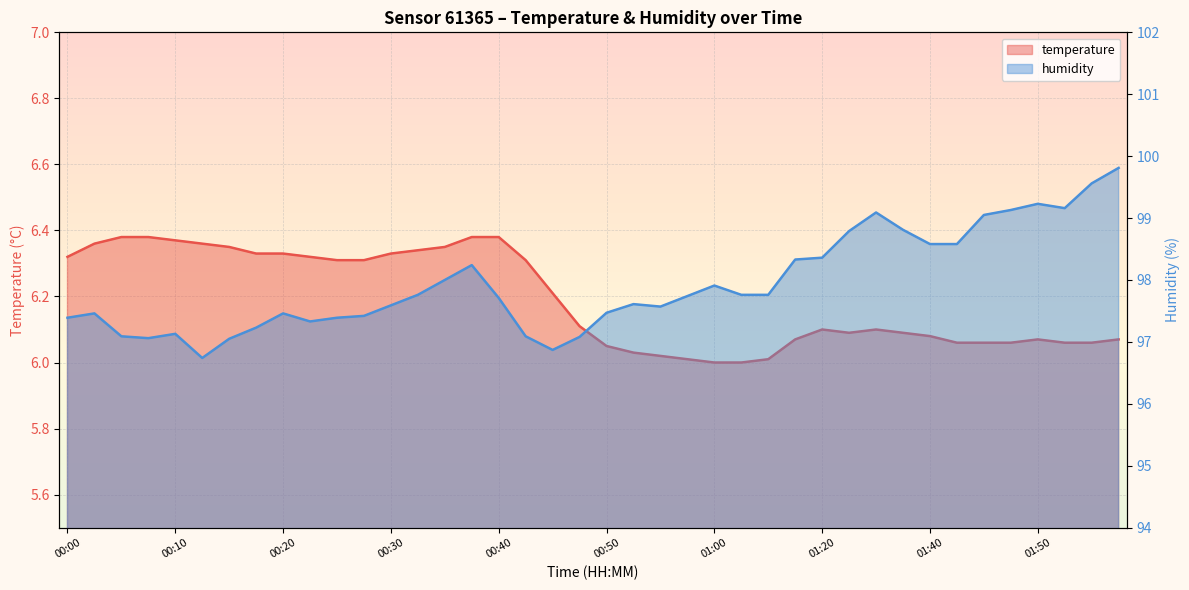

Reading left to right, list all the values displayed in this chart.

temperature: 00:00=6.3	00:03=6.4	00:05=6.4	00:08=6.4	00:10=6.4	00:13=6.4	00:15=6.3	00:18=6.3	00:20=6.3	00:23=6.3	00:25=6.3	00:27=6.3	00:30=6.3	00:32=6.3	00:35=6.3	00:37=6.4	00:40=6.4	00:42=6.3	00:45=6.2	00:47=6.1	00:50=6.0	00:52=6.0	00:55=6.0	00:57=6.0	01:00=6.0	01:02=6.0	01:05=6.0	01:13=6.1	01:20=6.1	01:32=6.1	01:35=6.1	01:37=6.1	01:40=6.1	01:42=6.1	01:45=6.1	01:47=6.1	01:50=6.1	01:52=6.1	01:55=6.1	01:57=6.1
humidity: 00:00=97.4	00:03=97.5	00:05=97.1	00:08=97.1	00:10=97.1	00:13=96.7	00:15=97.0	00:18=97.2	00:20=97.5	00:23=97.3	00:25=97.4	00:27=97.4	00:30=97.6	00:32=97.8	00:35=98.0	00:37=98.2	00:40=97.7	00:42=97.1	00:45=96.9	00:47=97.1	00:50=97.5	00:52=97.6	00:55=97.6	00:57=97.7	01:00=97.9	01:02=97.8	01:05=97.8	01:13=98.3	01:20=98.4	01:32=98.8	01:35=99.1	01:37=98.8	01:40=98.6	01:42=98.6	01:45=99.0	01:47=99.1	01:50=99.2	01:52=99.2	01:55=99.6	01:57=99.8